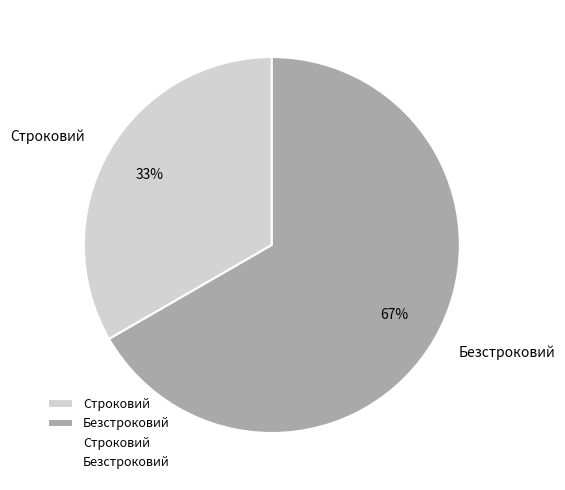

Between Безстроковий and Строковий, which is larger?

Безстроковий